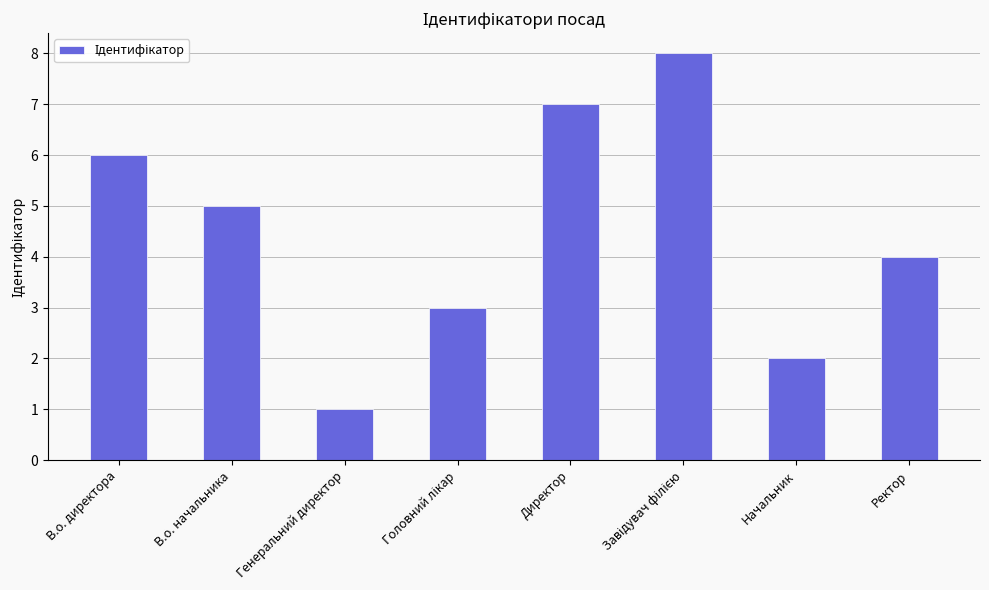

Reading left to right, list all the values displayed in this chart.

6	5	1	3	7	8	2	4